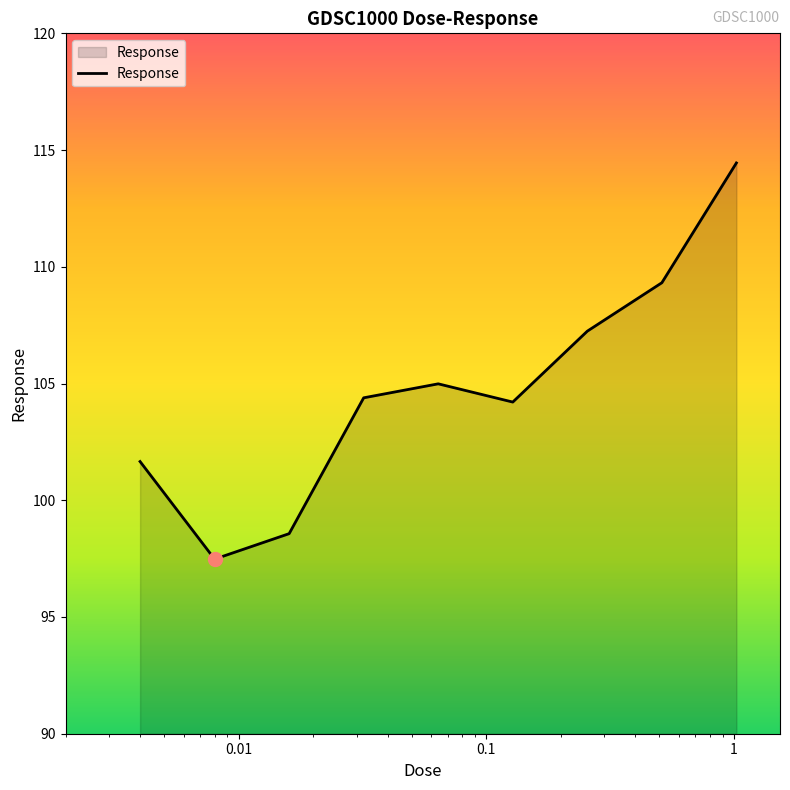

What is the minimum value shown in the chart?

97.5